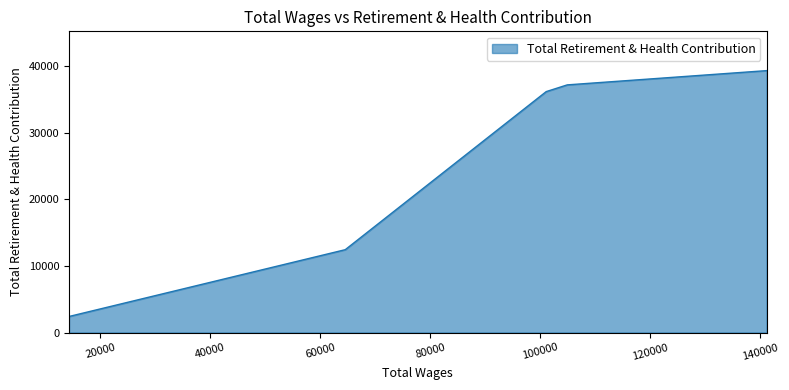

Where is the data nearest to the value 20885?

64546.0